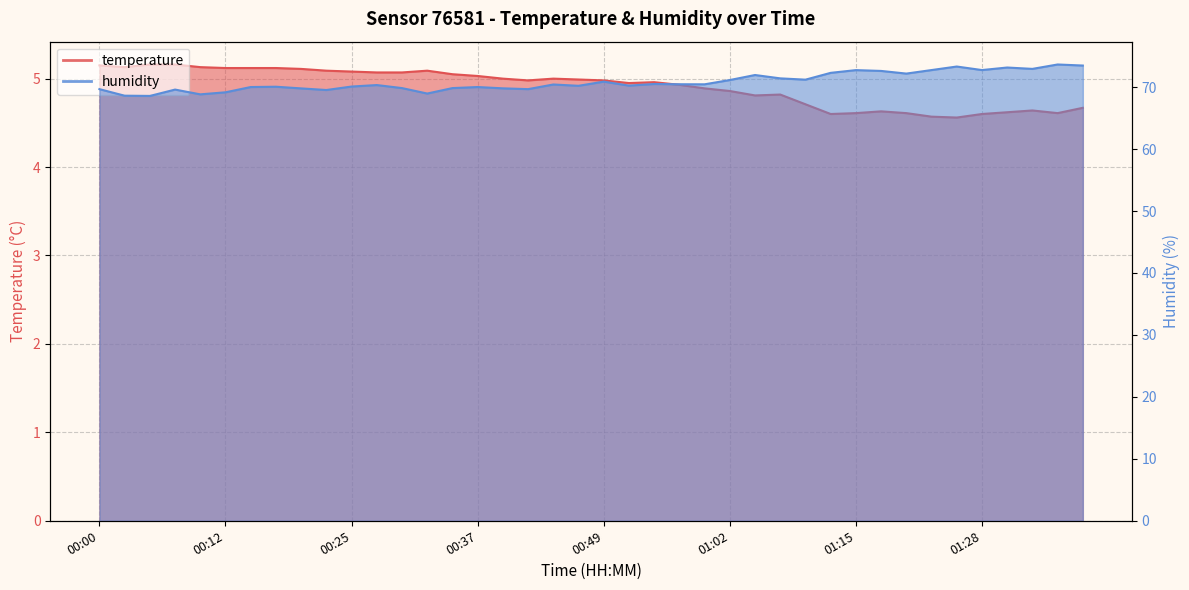

Is the value of temperature at 01:12 greater than the value of humidity at 00:37?

No